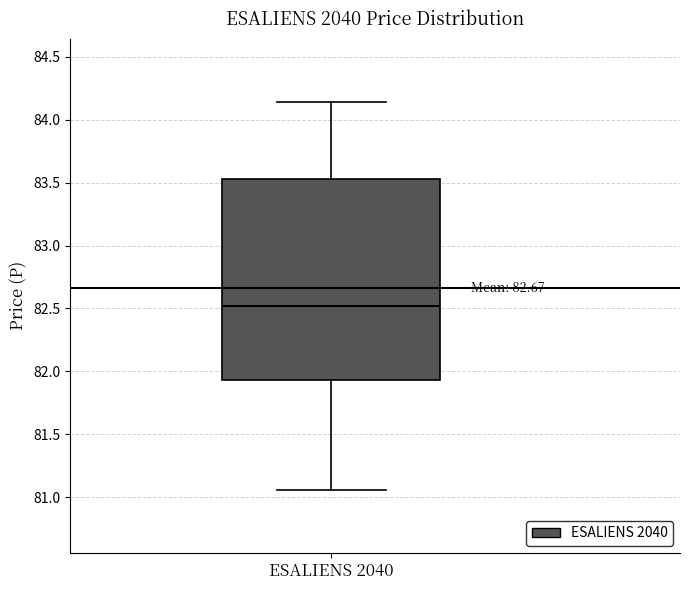

Where does the lower whisker of the box for ESALIENS 2040 end on the y-axis? The values are not printed on the chart, so give them approximately, as read against the axis.

81.05